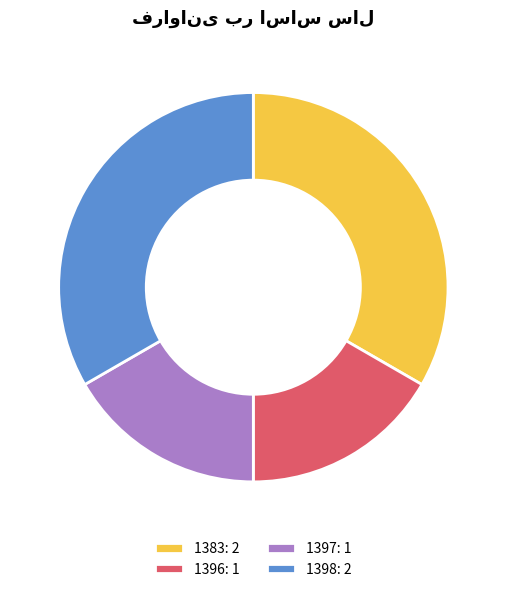

Is the sum of 1397 and 1396 greater than half?

No